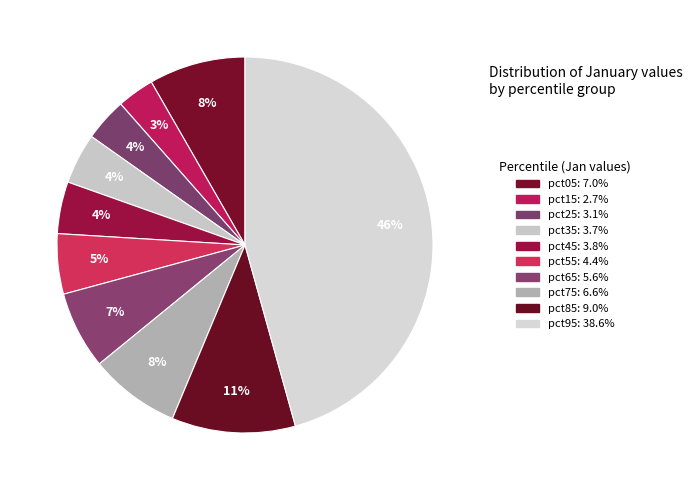

Does pct35 account for over 50% of the chart?

No